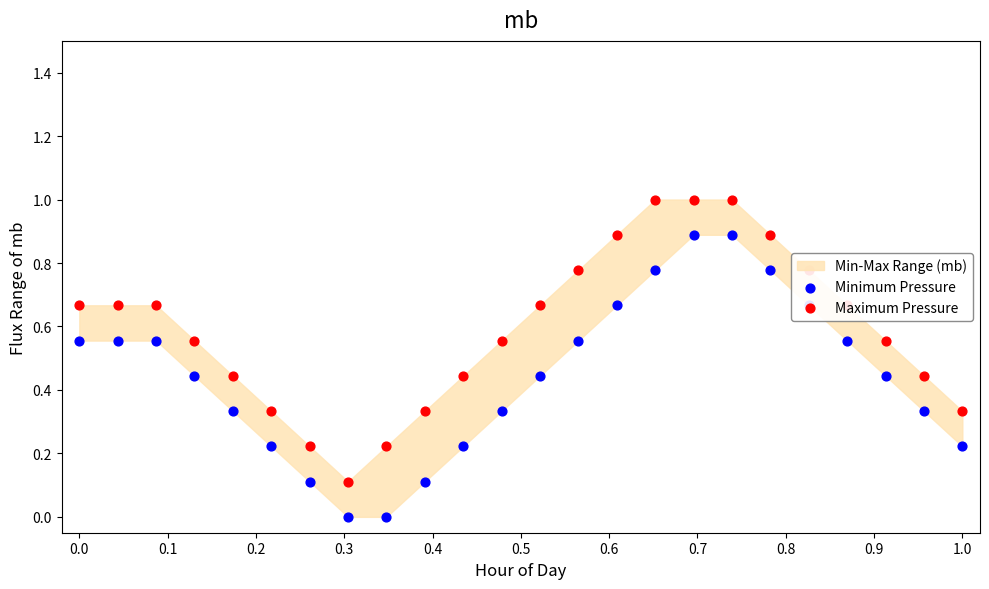

What is the total value across all series at 0.1?

1.2